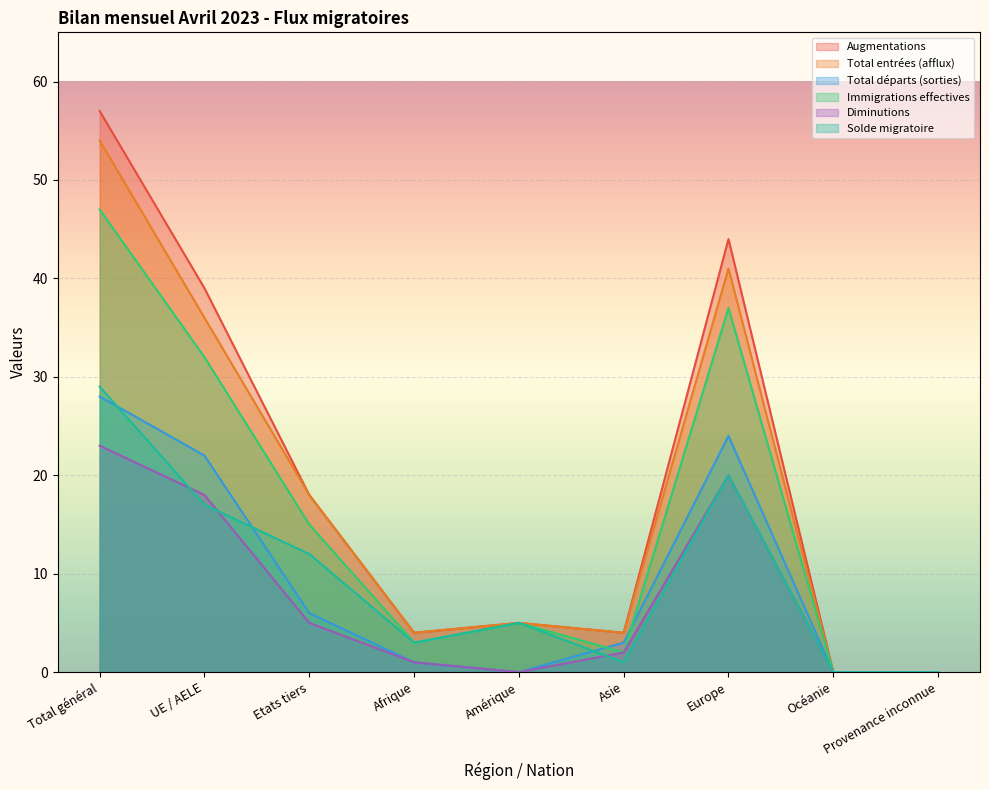

Which has a higher value, Provenance inconnue or UE / AELE?

UE / AELE